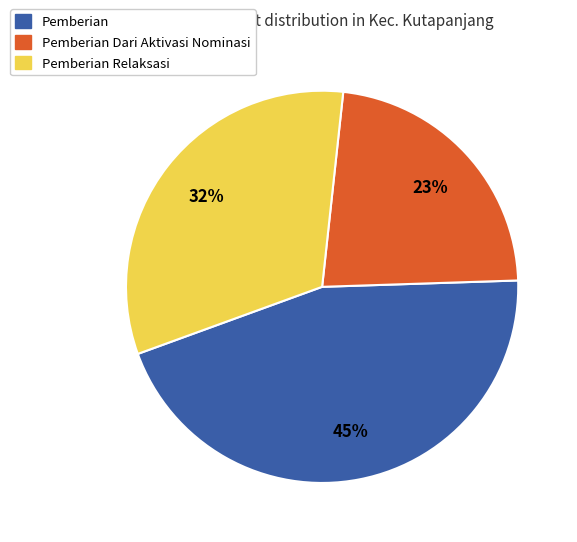

Count the number of slices in the pie.

3